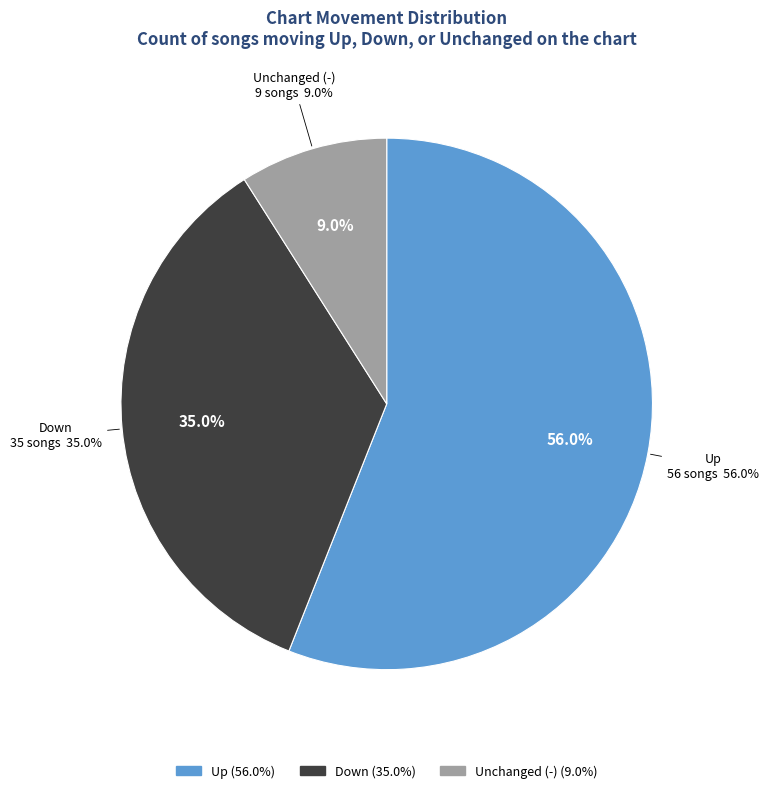

Rank the categories by value from highest to lowest.

up, down, -